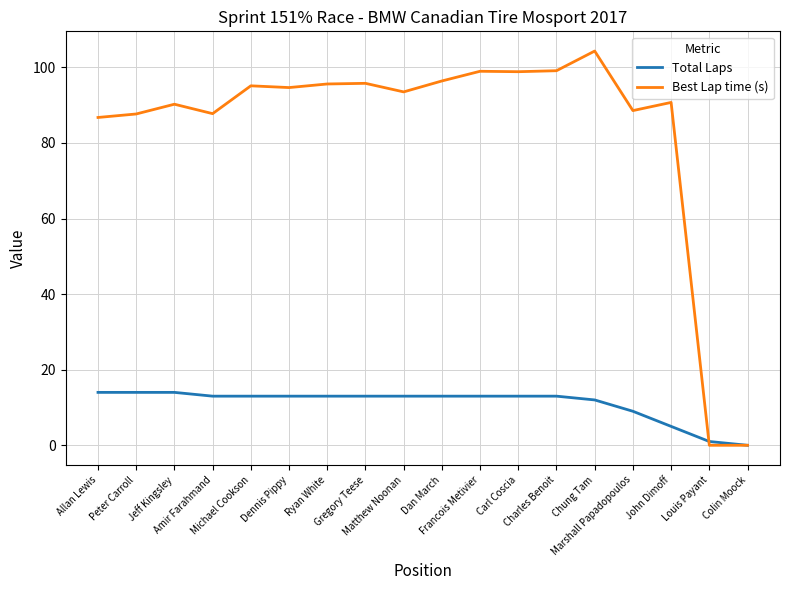

How many categories are shown in the chart?

18